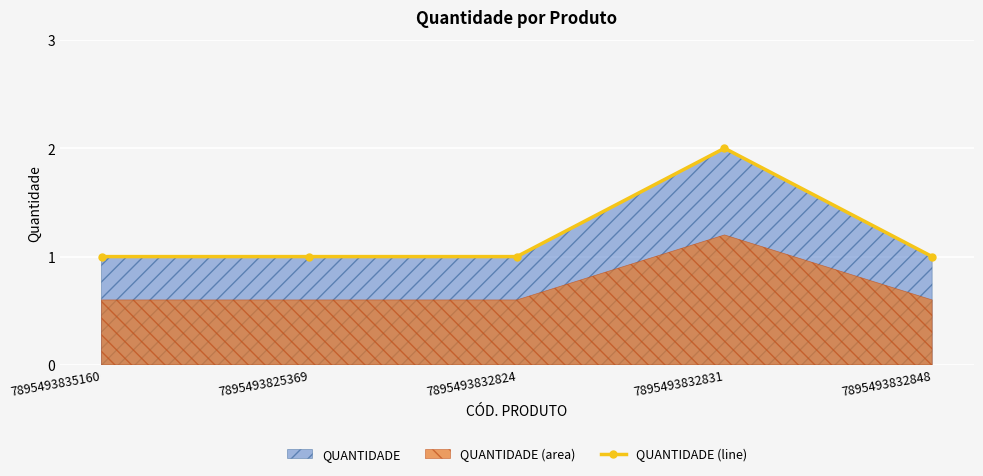

Reading left to right, list all the values displayed in this chart.

7895493835160=1	7895493825369=1	7895493832824=1	7895493832831=2	7895493832848=1